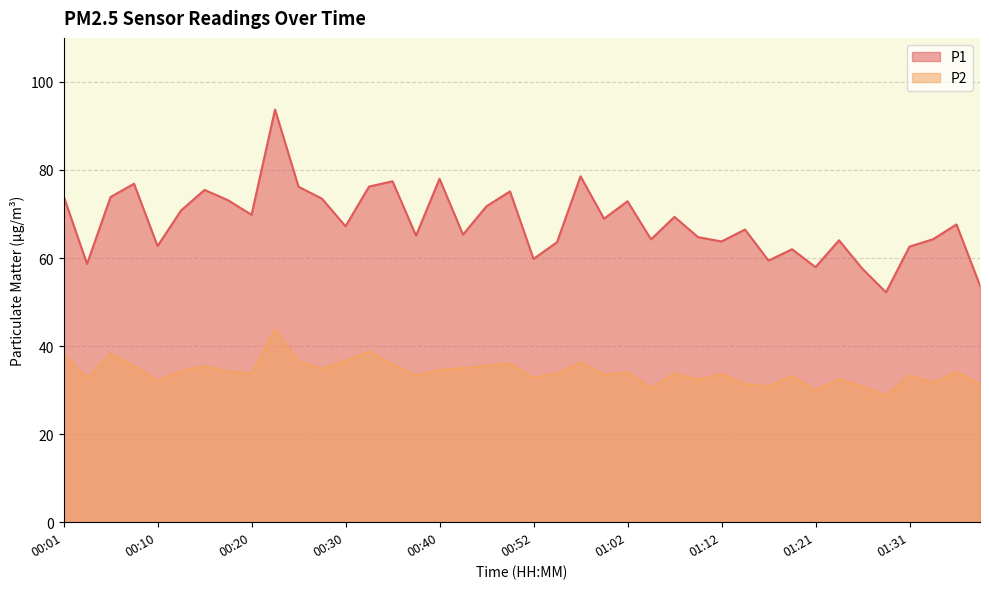

At which label does P2 first exceed 33?

00:01